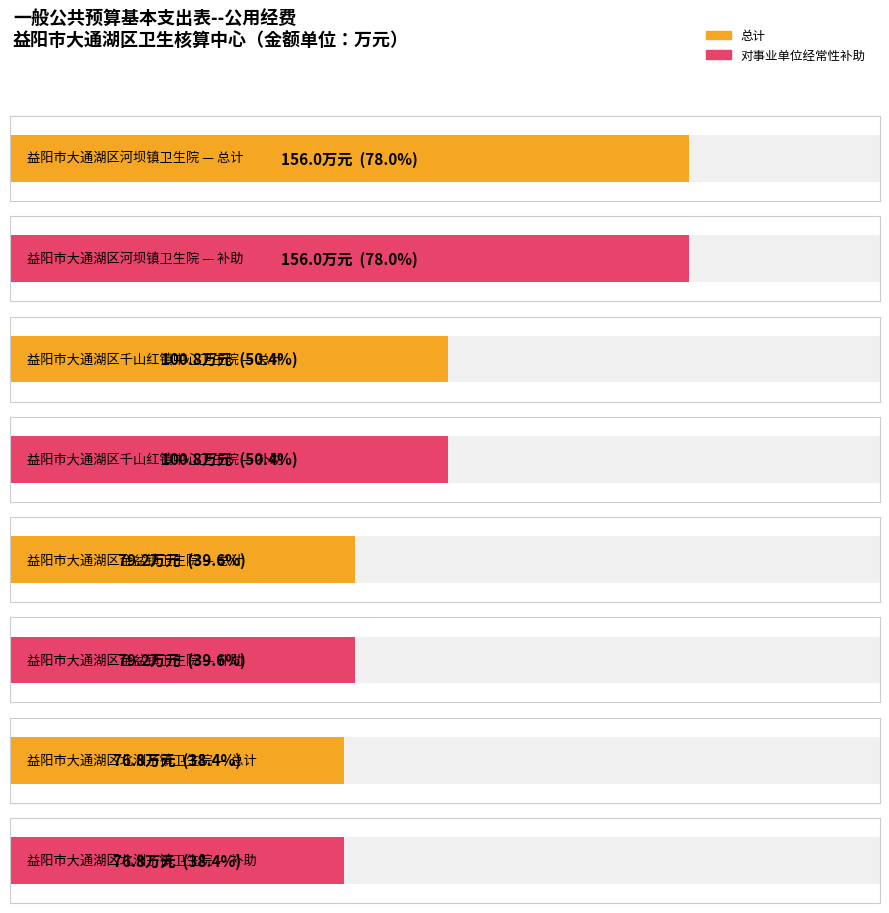

At which label is 对事业单位经常性补助 closest to 116?

益阳市大通湖区千山红镇中心卫生院